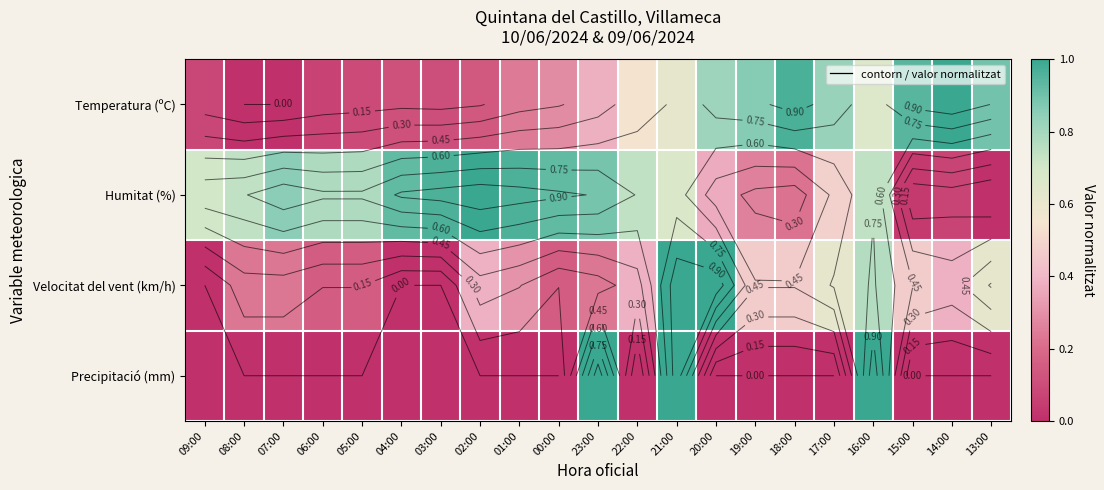

Rank the series by their maximum value, from lowest to highest.

Temperatura (ºC), Humitat (%), Velocitat del vent (km/h), Precipitació (mm)